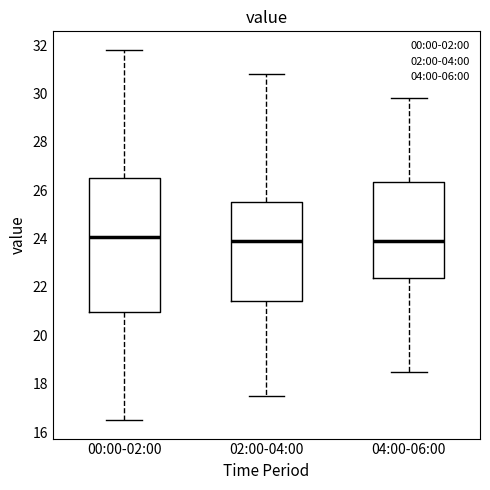

Where does the lower whisker of the box for 02:00-04:00 end on the y-axis? The values are not printed on the chart, so give them approximately, as read against the axis.

17.6